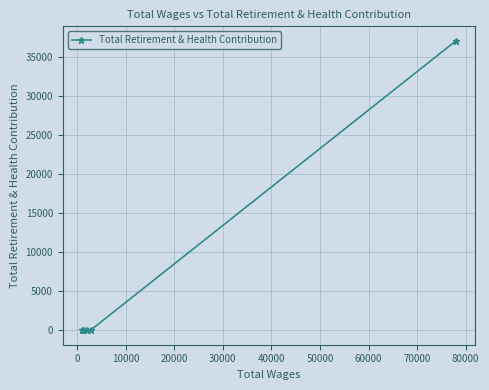

What is the maximum value shown in the chart?

37113